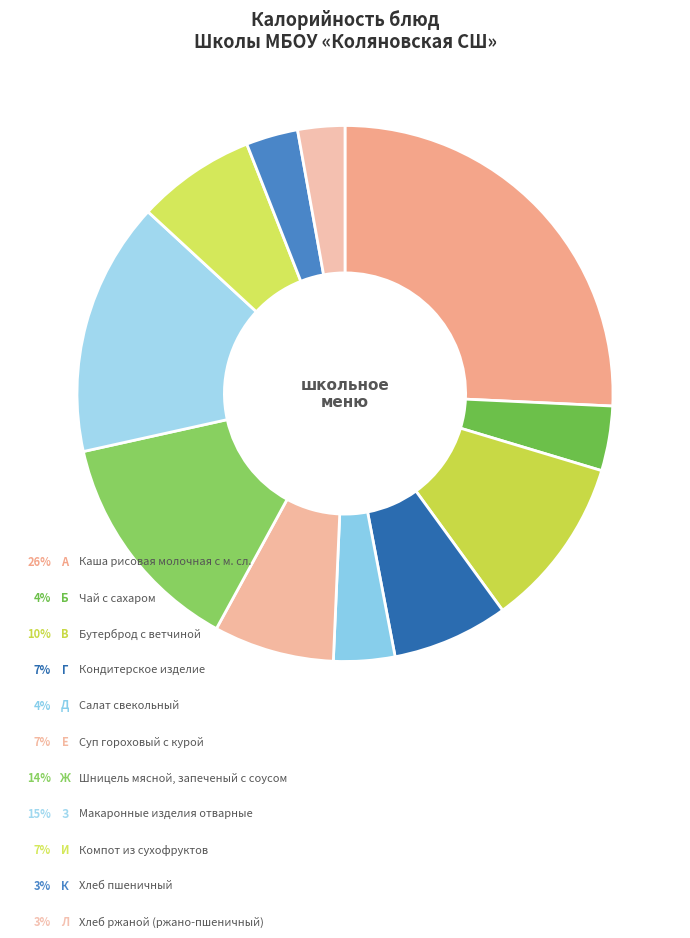

How many slices are in this pie chart?

11